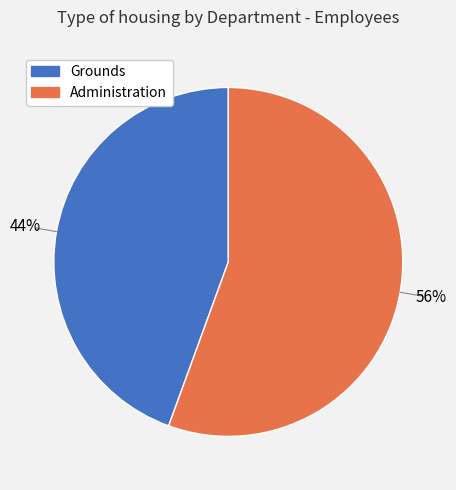

Combined, do Administration and Grounds account for over 50%?

Yes